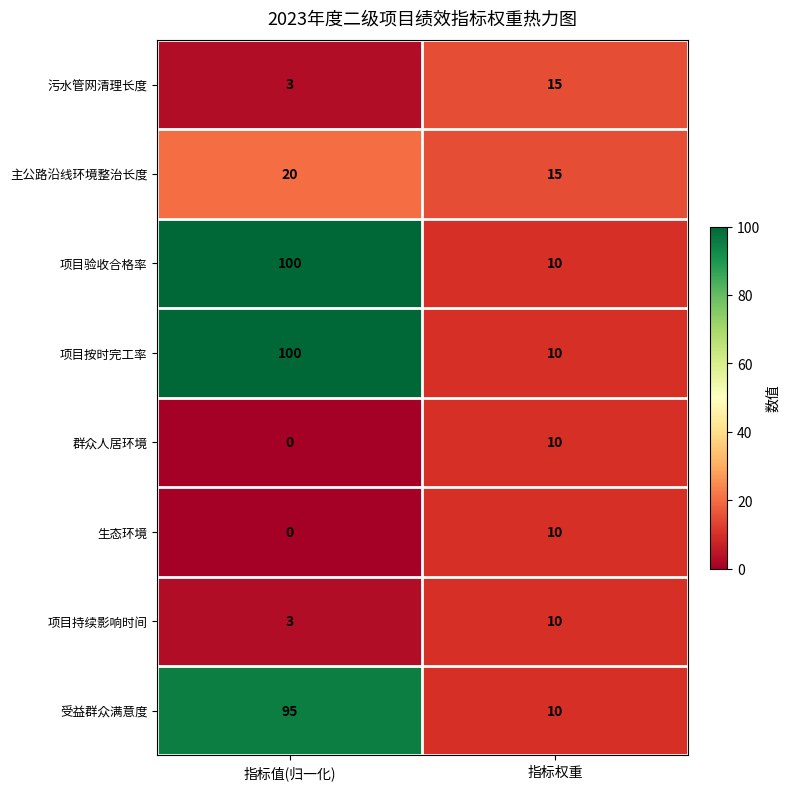

What is the greatest value displayed?

100